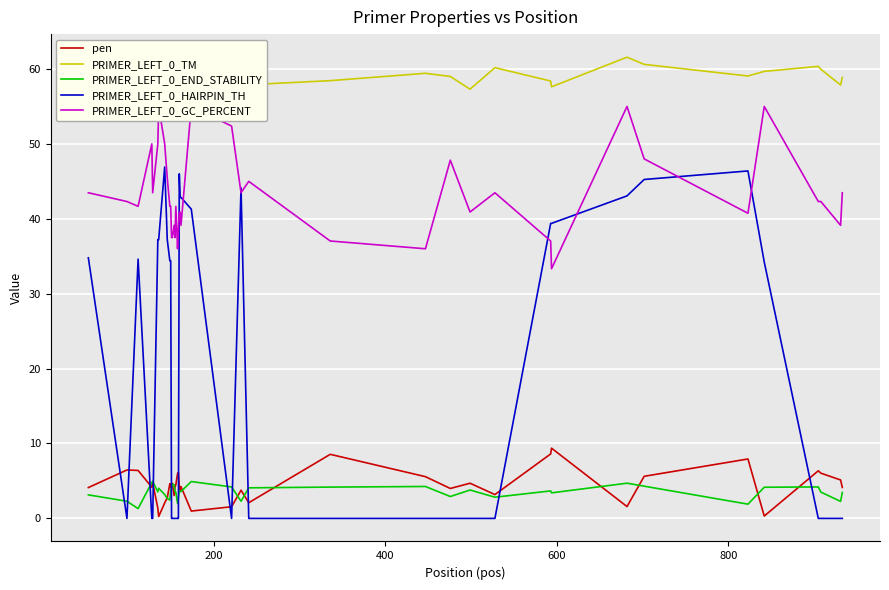

How many values in the pen series are below 4?

14